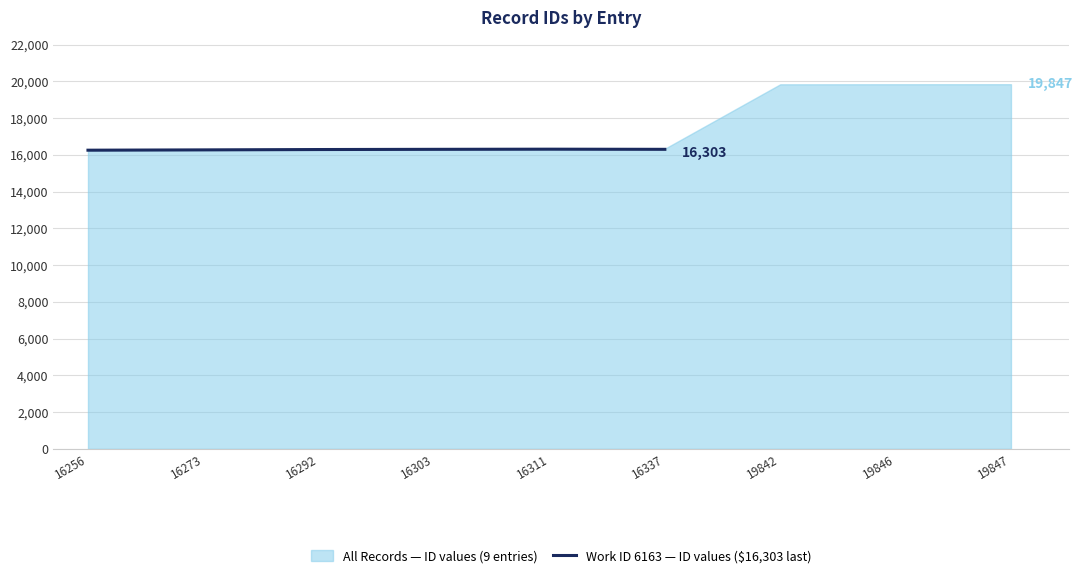

Where does the data first go above 16303?

16311